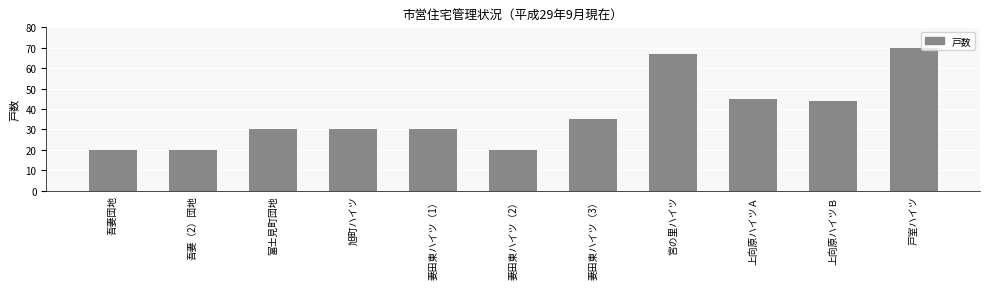

What is the label of the 9th bar from the left?

上向原ハイツＡ